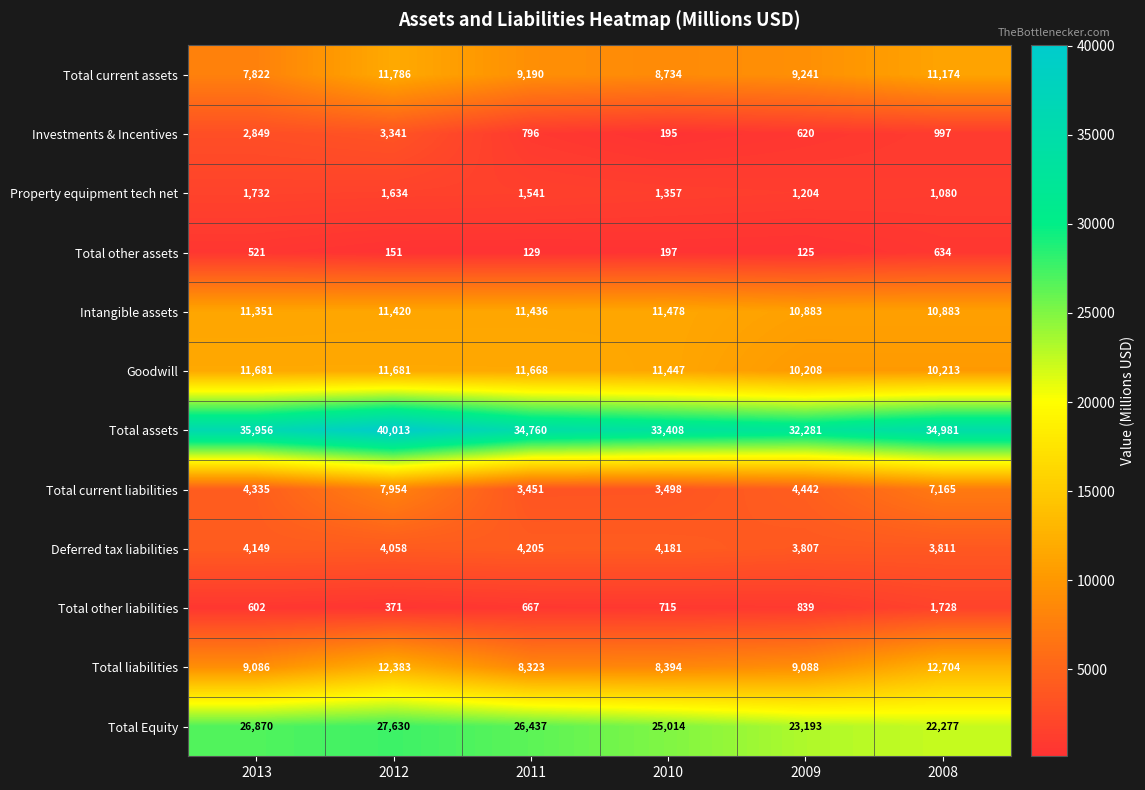

Which category has the lowest value across all series?

2009